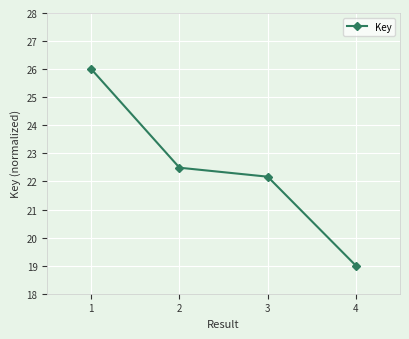

True or false: the data has more than 0 interior local peaks.

False